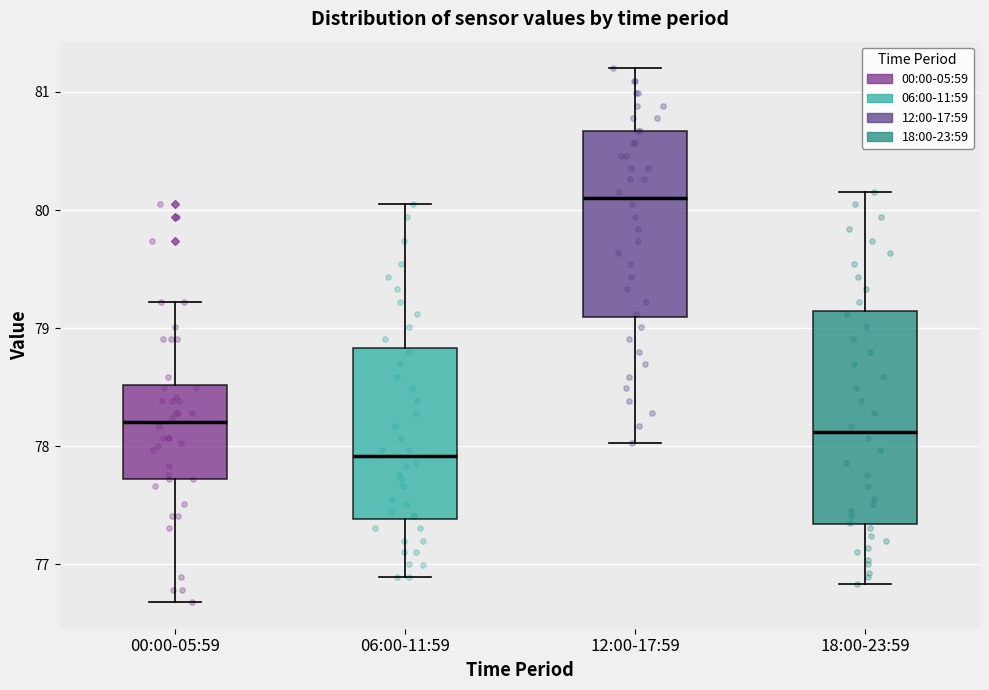

Where does the median line of the box for 00:00-05:59 sit on the y-axis? The values are not printed on the chart, so give them approximately, as read against the axis.

78.2